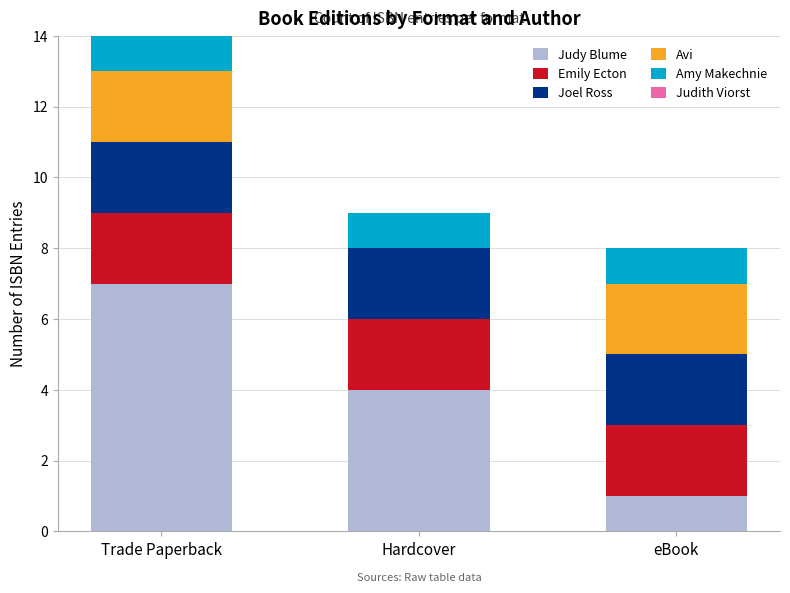

What is the label of the 1st bar from the right?

eBook